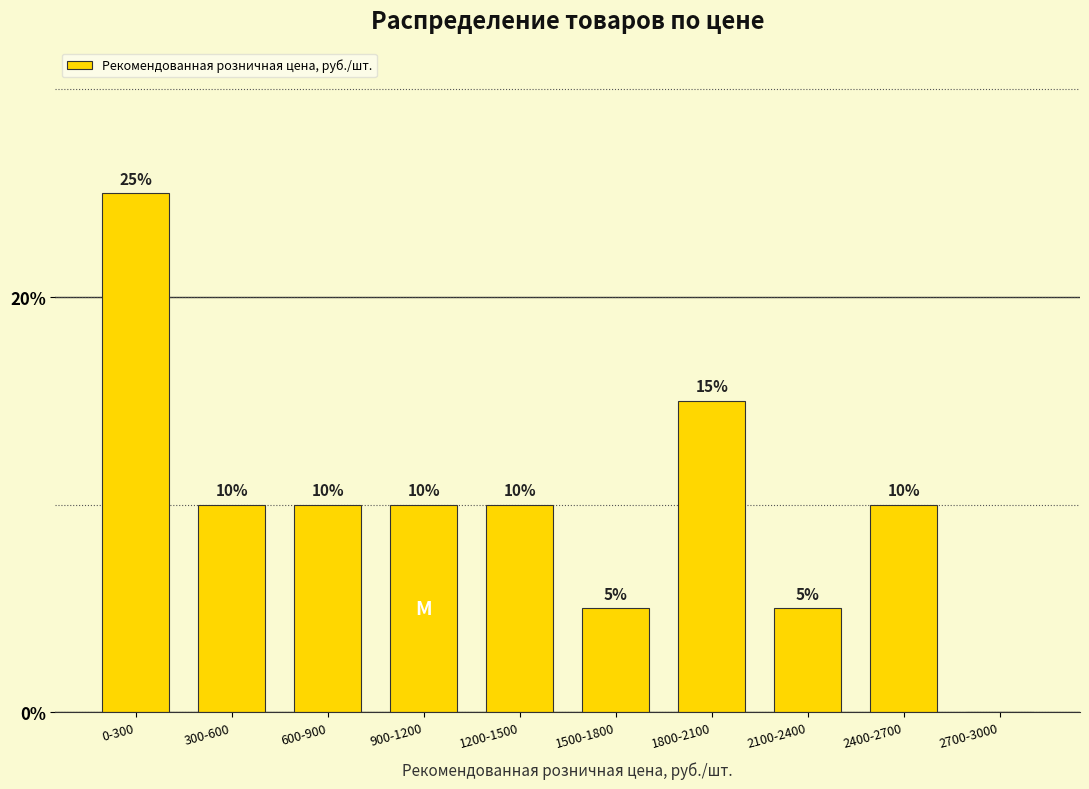

Reading left to right, extract all data points from this chart.

0-300=25	300-600=10	600-900=10	900-1200=10	1200-1500=10	1500-1800=5	1800-2100=15	2100-2400=5	2400-2700=10	2700-3000=0